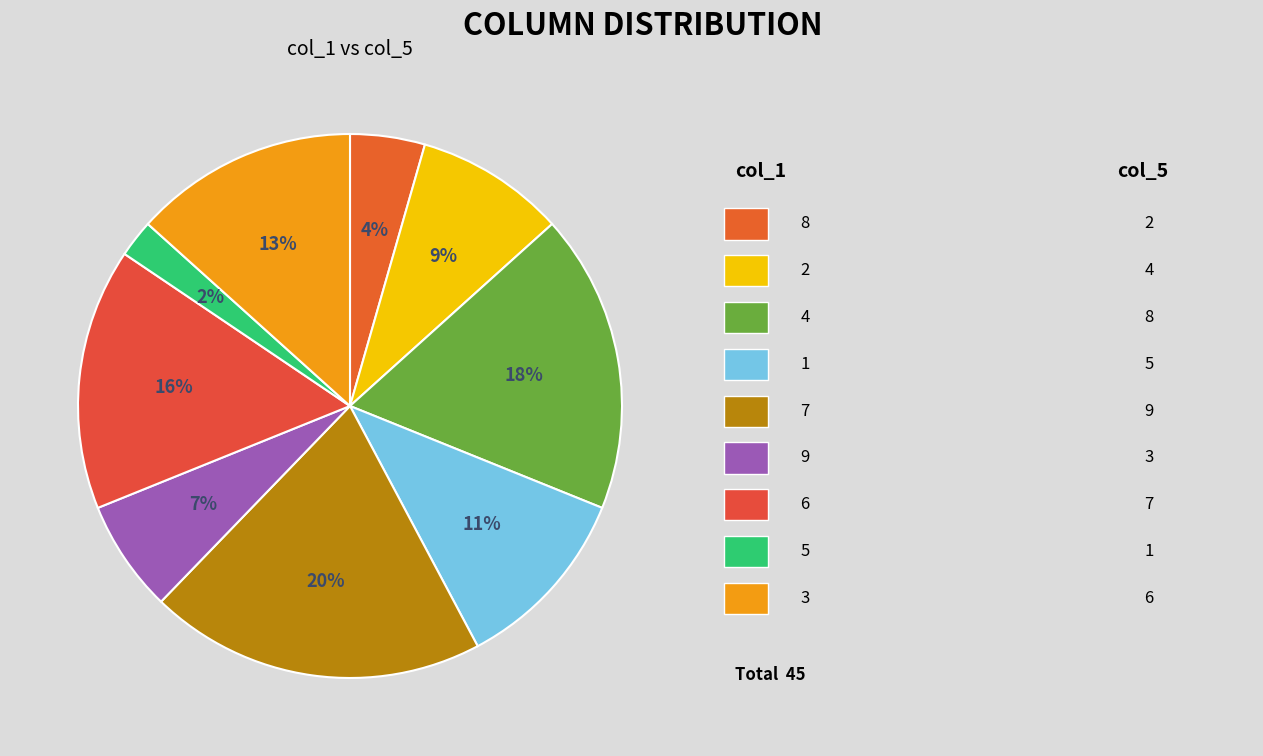

Which slice is the largest?

7